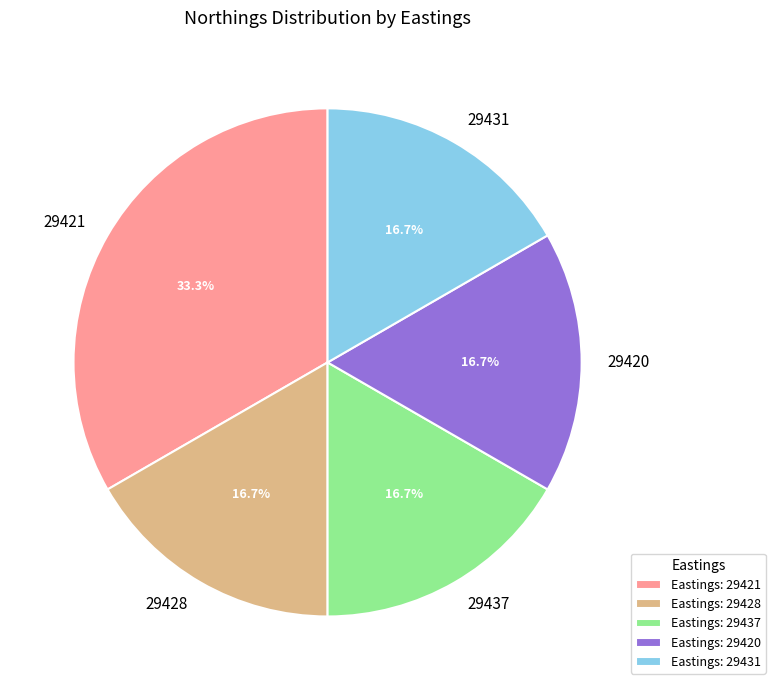

Is there a majority slice in this chart?

No